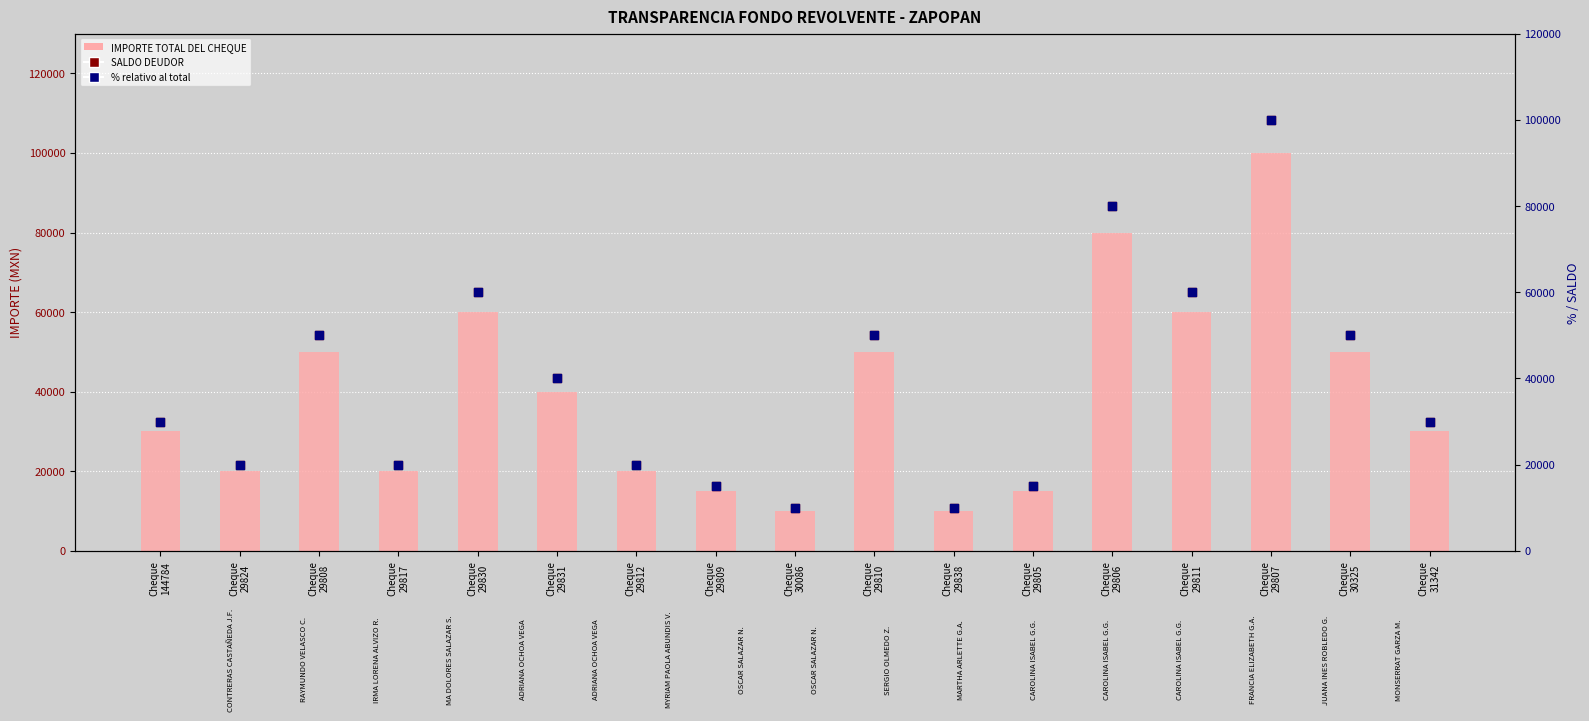

Which series contains the lowest Y value?

IMPORTE TOTAL DEL CHEQUE